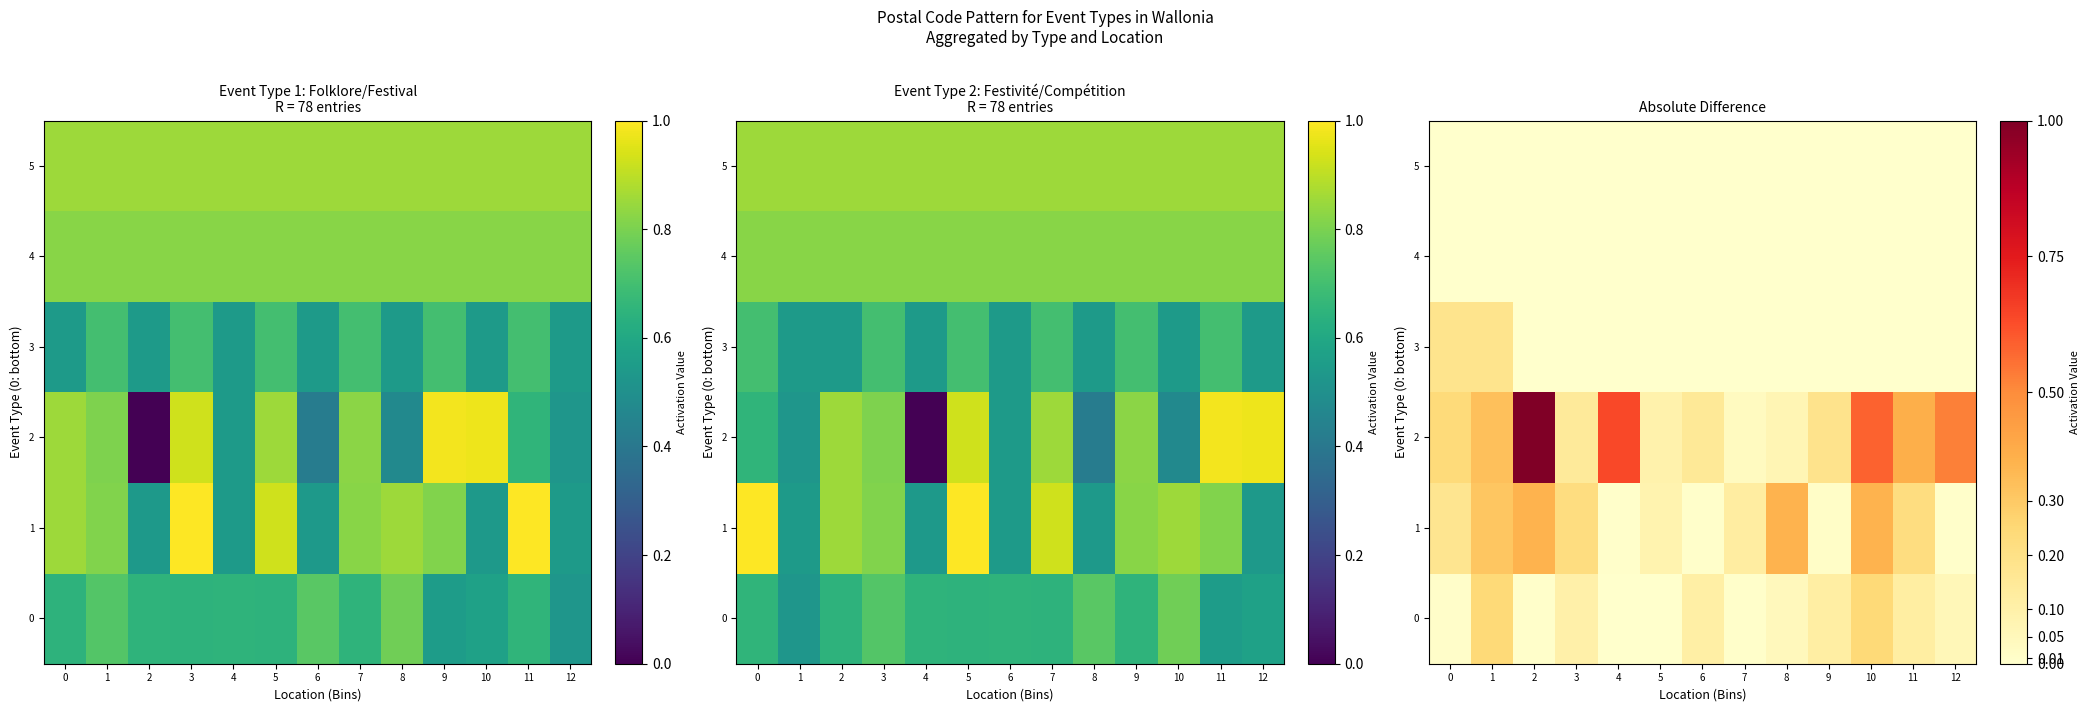

At which category does the chart reach its peak across all series?

2